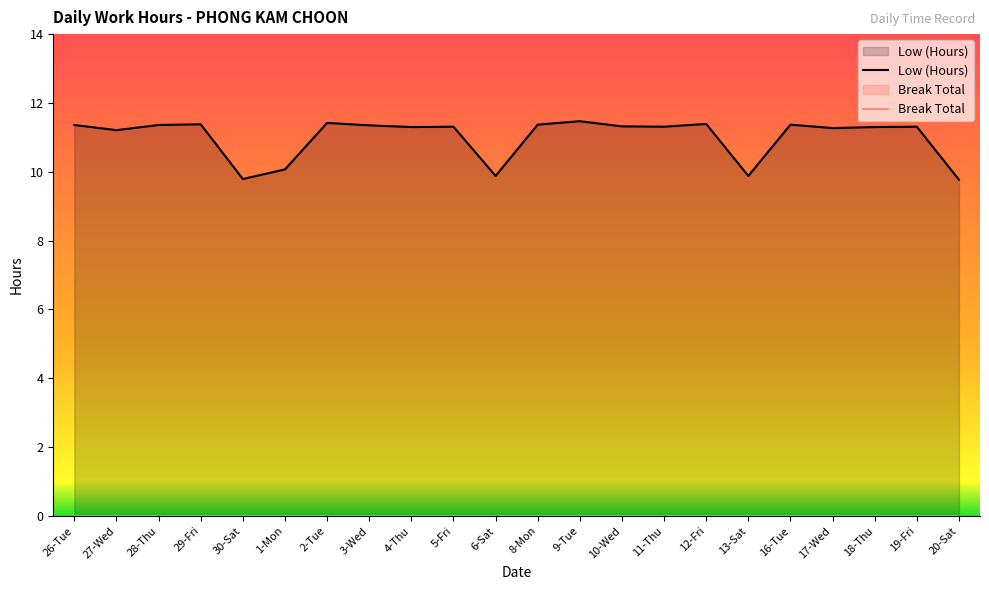

Which has a higher value, 13-Sat or 12-Fri?

12-Fri